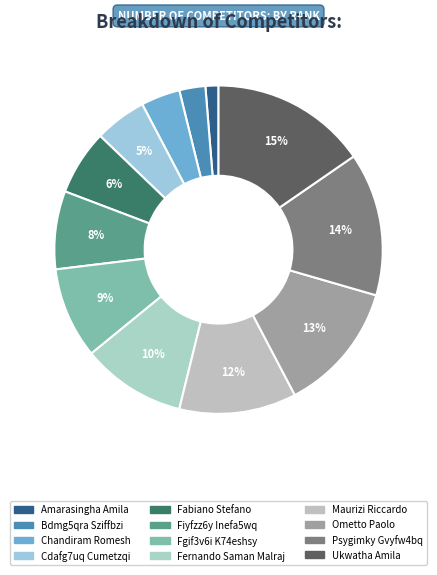

Does Ometto Paolo account for over 50% of the chart?

No